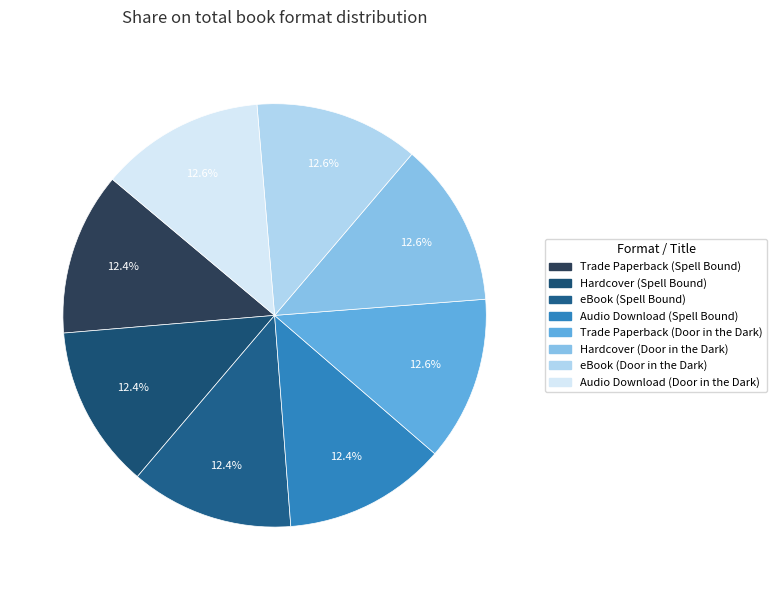

Does Audio Download (Spell Bound) account for over 50% of the chart?

No